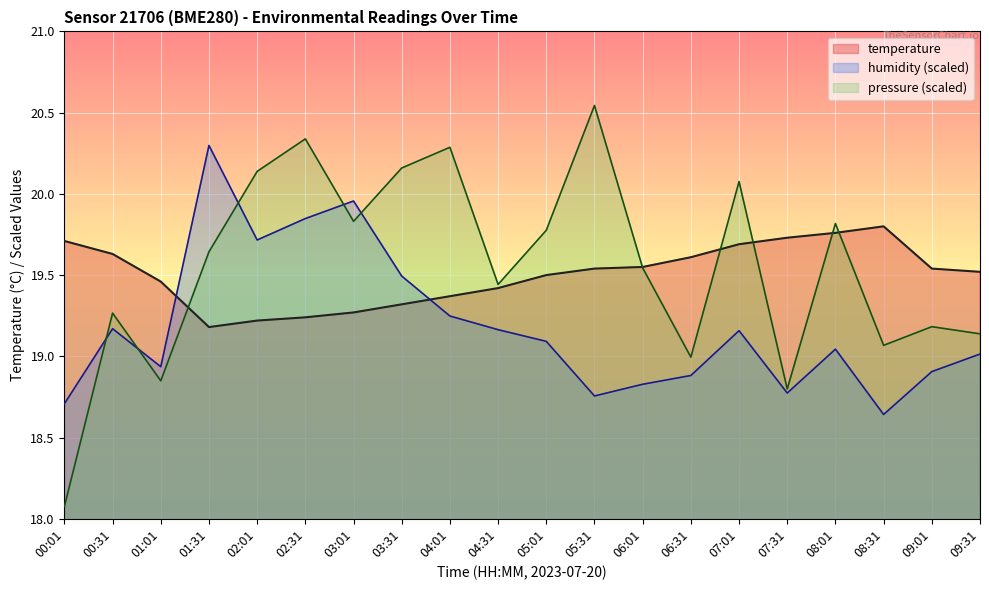

Is it true that temperature equals 19.4 at 04:01?

True